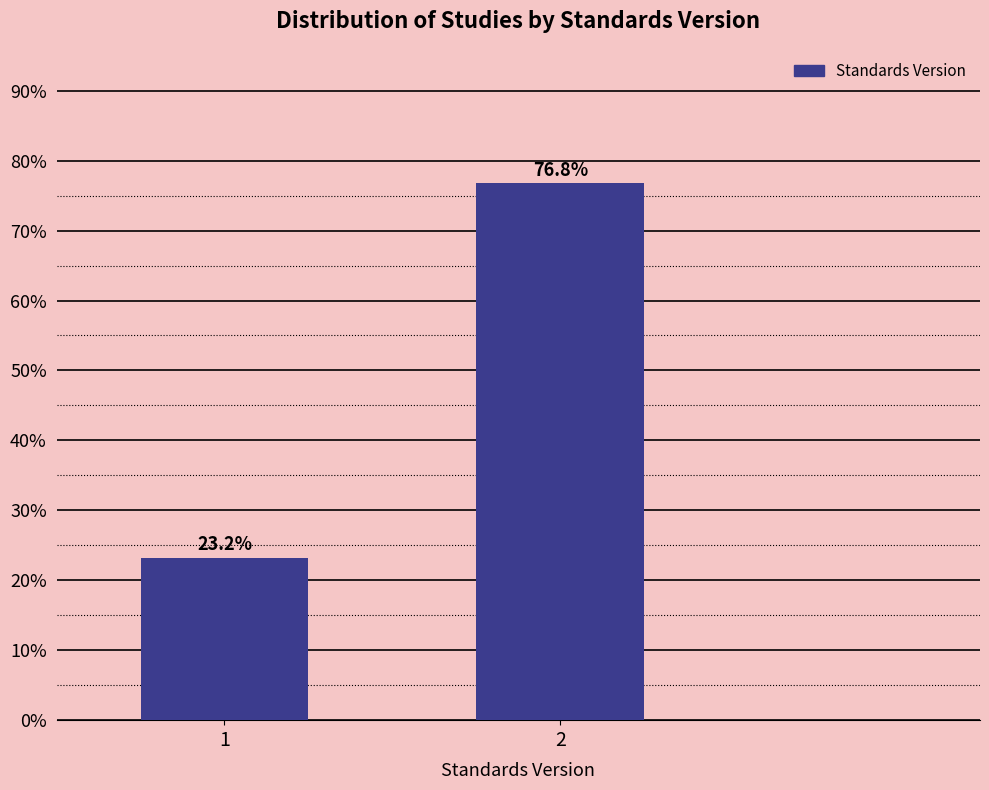

Reading left to right, transcribe all the data shown in this chart.

1=23.2	2=76.8